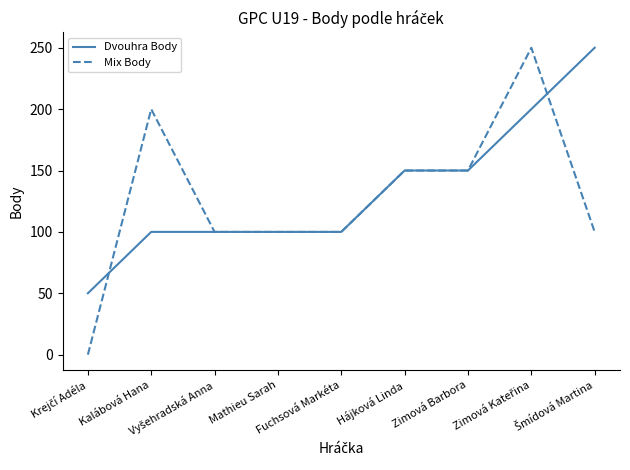

At how many categories does at least one series exceed 245?

2